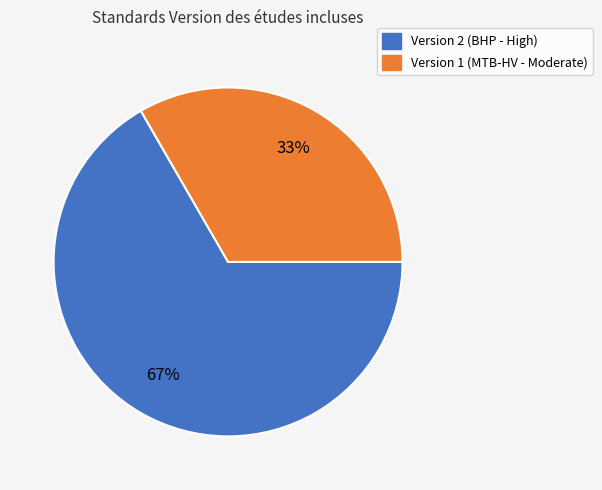

To the nearest percent, what is the average slice percentage?

50%